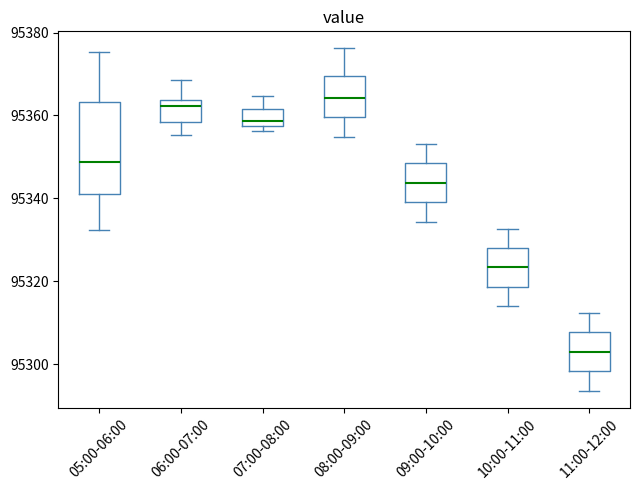

Reading left to right, read every box against the y-axis: the position of its median line, the range the box covers, and the ends of its whiskers. The values are not printed on the chart, so give them approximately, as read against the axis.

05:00-06:00: median 95348, box 95340 to 95364, whiskers 95332 to 95376
06:00-07:00: median 95362, box 95358 to 95364, whiskers 95356 to 95368
07:00-08:00: median 95358 (just above the box's lower edge), box 95358 to 95362, whiskers 95356 to 95364
08:00-09:00: median 95364, box 95360 to 95370, whiskers 95354 to 95376
09:00-10:00: median 95344, box 95340 to 95348, whiskers 95334 to 95354
10:00-11:00: median 95324, box 95318 to 95328, whiskers 95314 to 95332
11:00-12:00: median 95302, box 95298 to 95308, whiskers 95294 to 95312